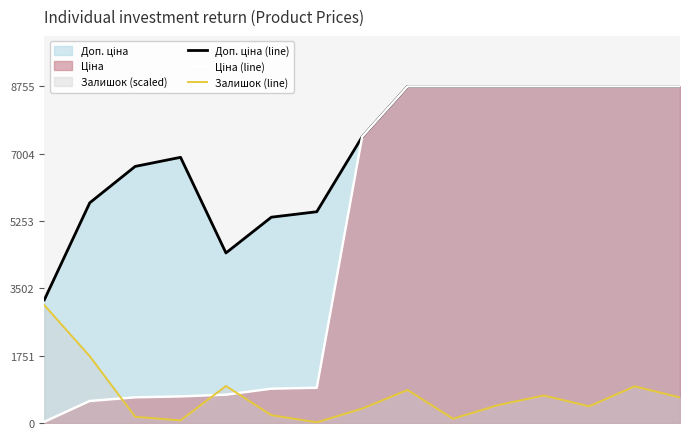

What is the maximum value for Залишок (line)?

3064.4